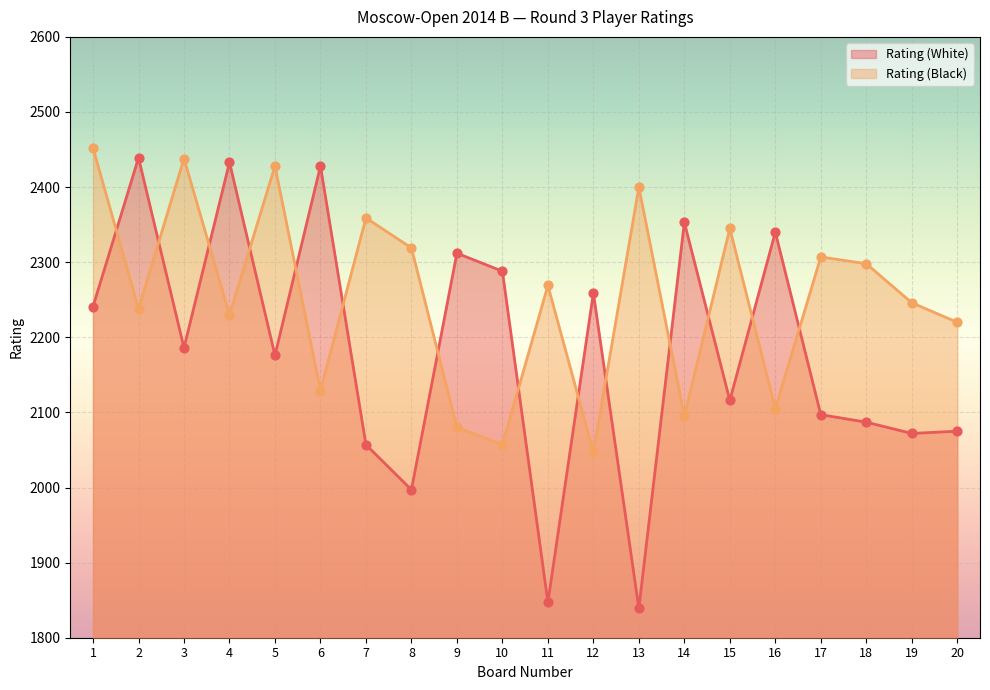

Is the value of Rating (White) at 18 greater than the value of Rating (Black) at 9?

Yes